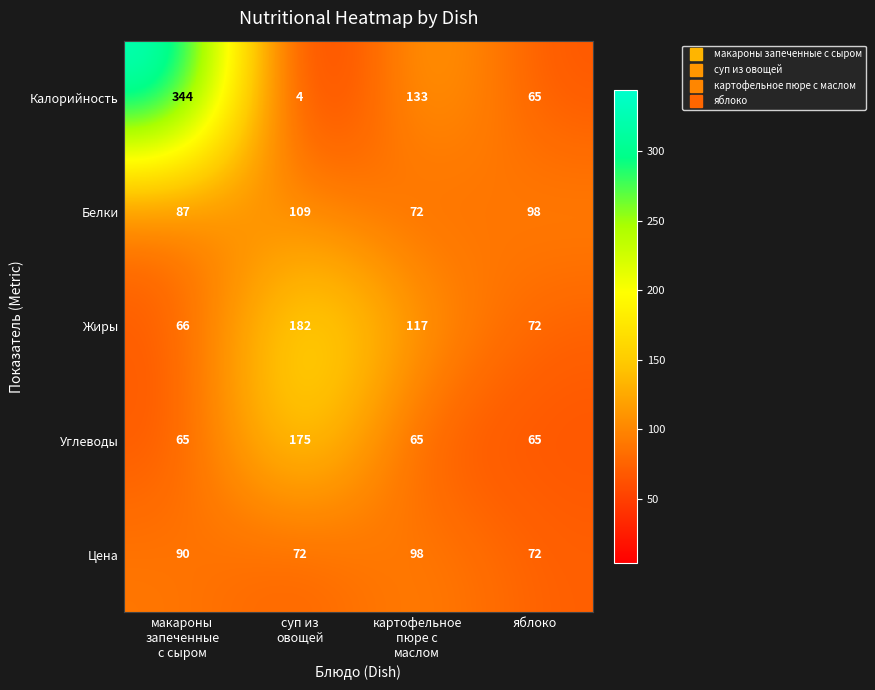

Reading right to left, extract all data points from this chart.

Калорийность: 65	133	4	344
Белки: 98	72	109	87
Жиры: 72	117	182	66
Углеводы: 65	65	175	65
Цена: 72	98	72	90